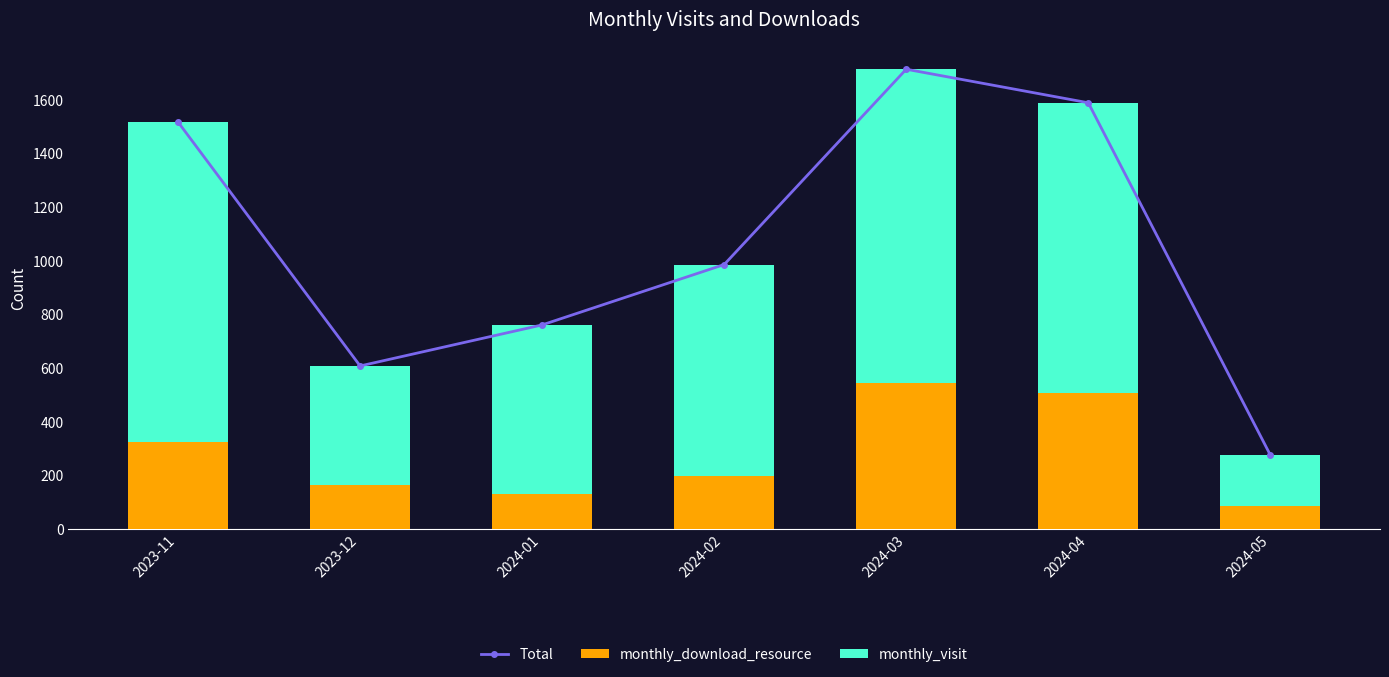

Where does the monthly_download_resource series first go above 198?

2023-11